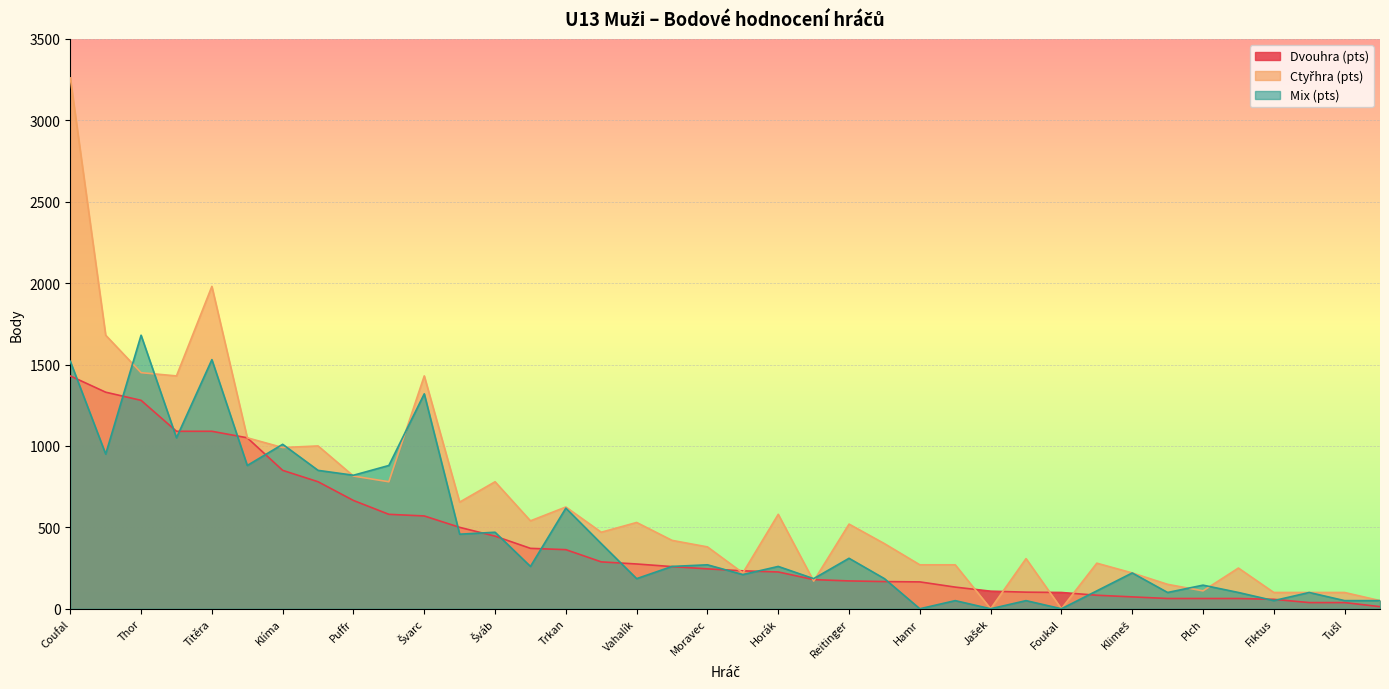

What is the greatest value displayed?

3260